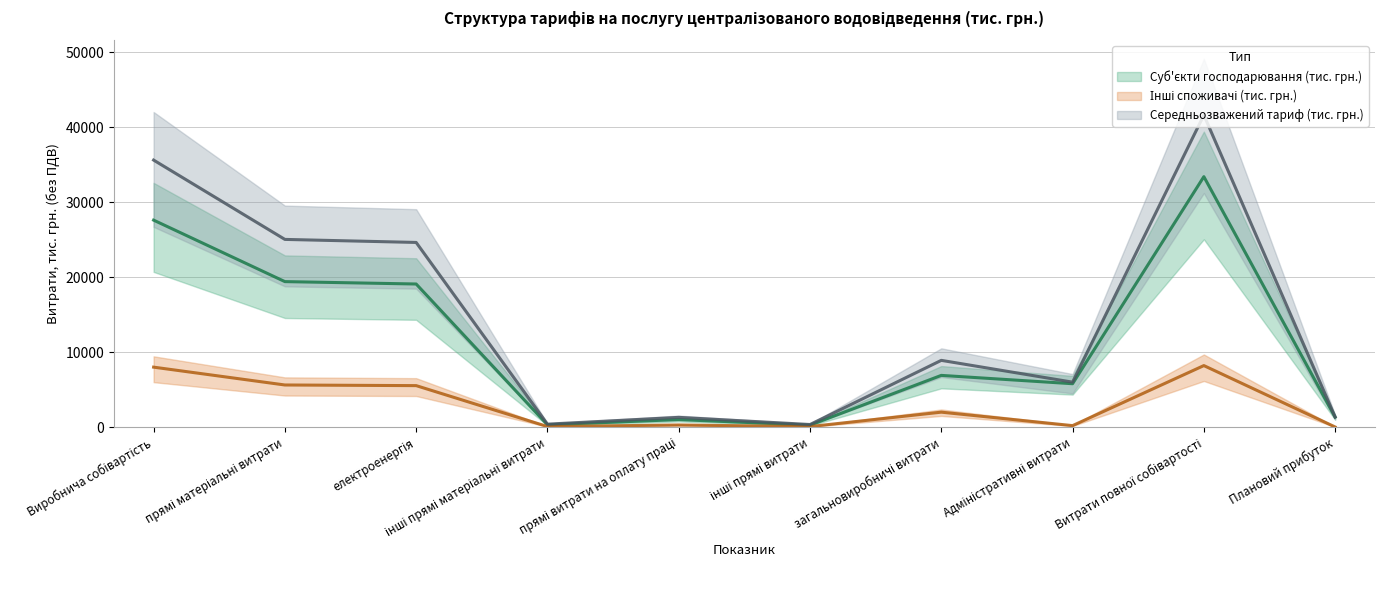

What is the sum of the Інші споживачі (тис. грн.) values at Виробнича собівартість and загальновиробничі витрати?

10015.6